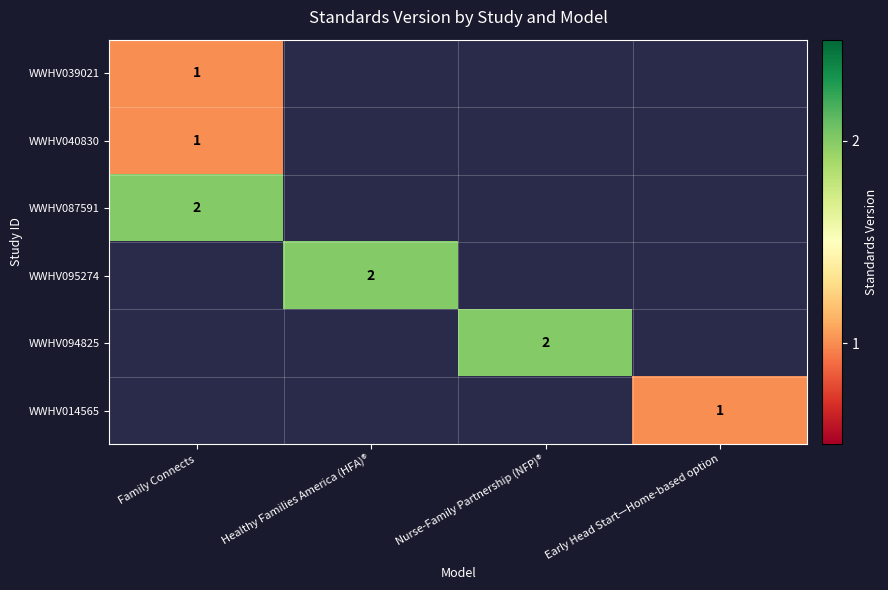

The value of WWHV094825 at Nurse-Family Partnership (NFP)® is 3.4. True or false?

False